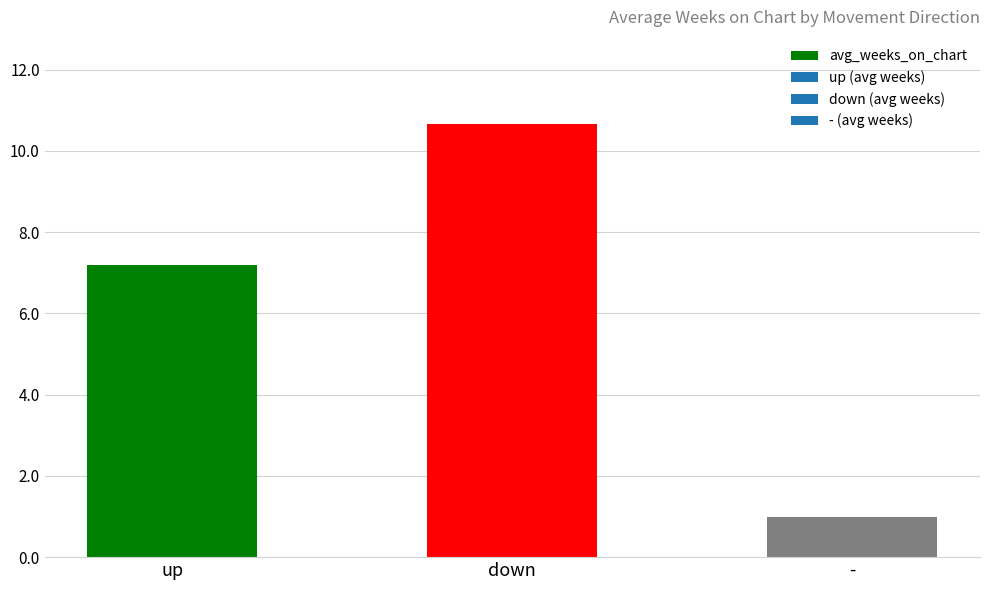

What is the maximum value shown in the chart?

10.7